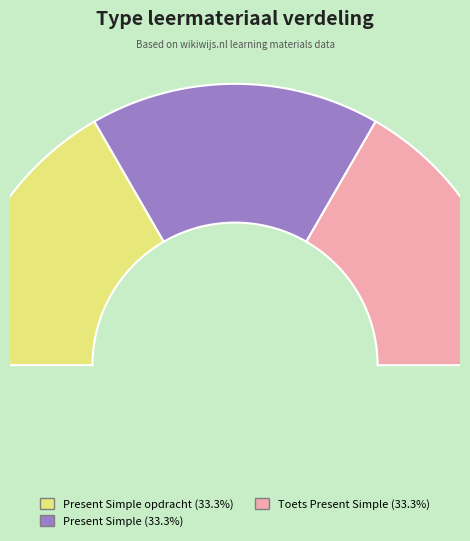

Between Toets Present Simple and Present Simple, which is larger?

Toets Present Simple